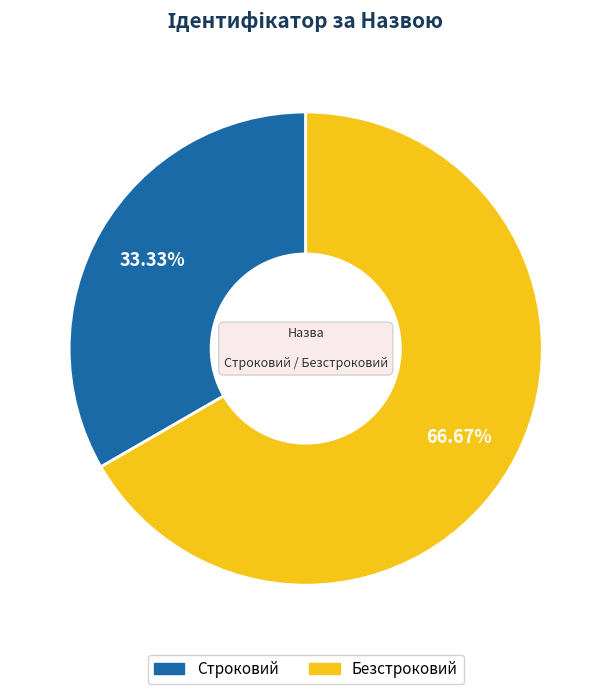

To the nearest percent, what is the combined percentage of Строковий and Безстроковий?

100%